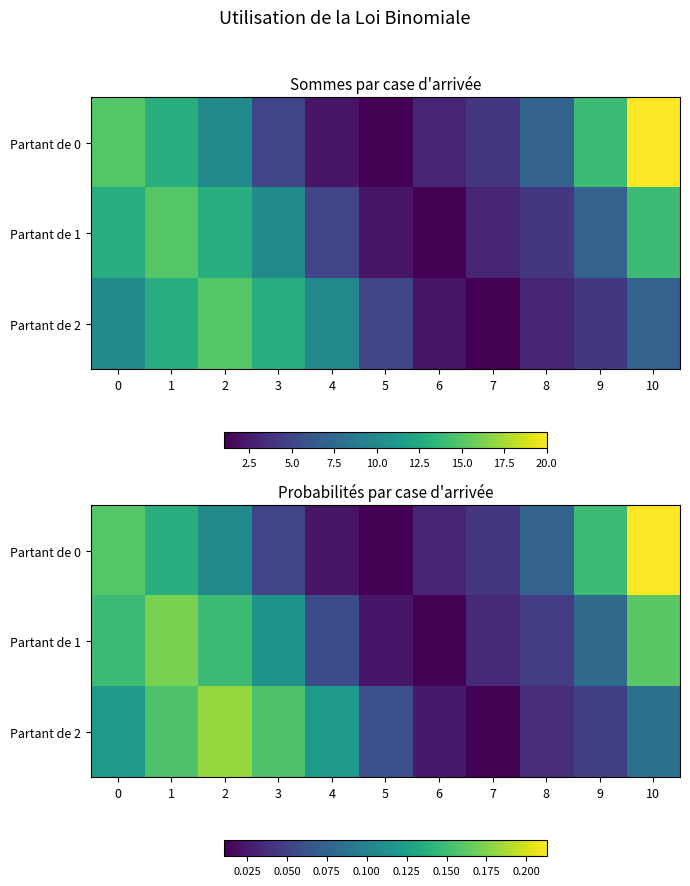

What is the sum of the Partant de 0 values at 5 and 3?

0.1